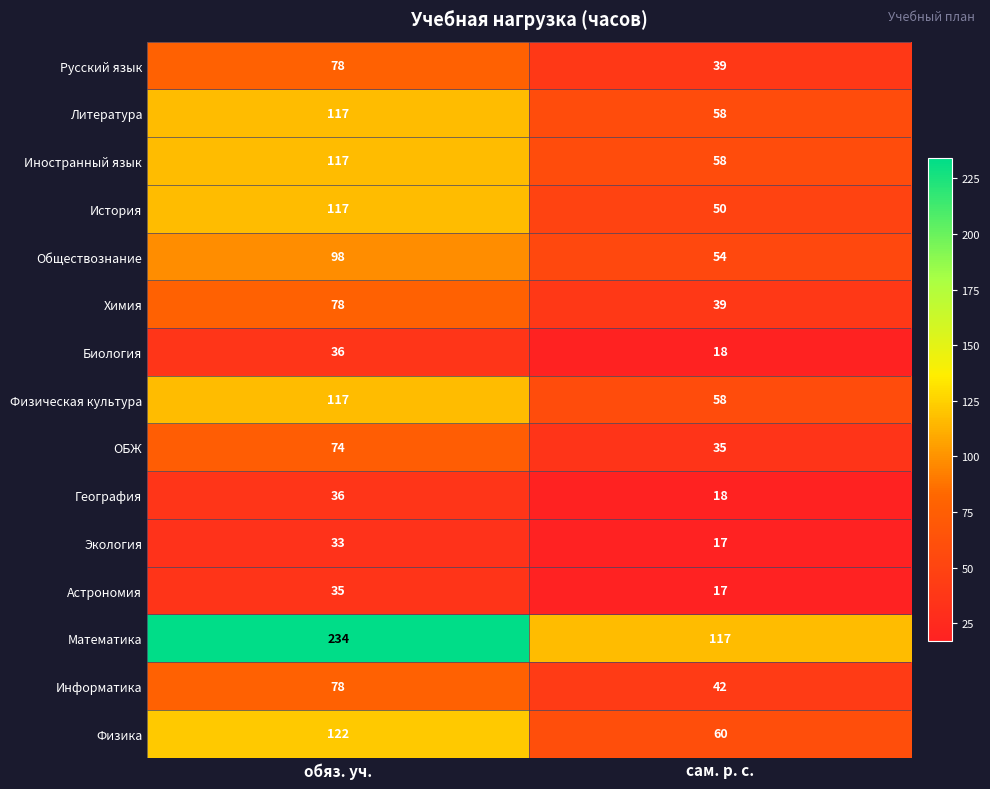

What is the difference between the maximum and minimum values in the Экология series?

16